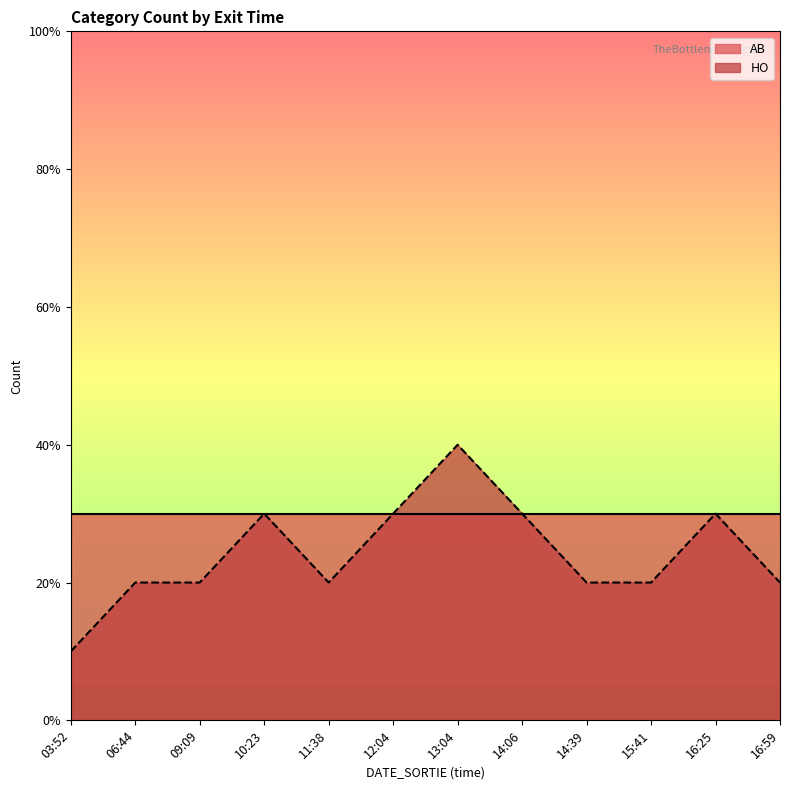

How many lines are shown in the chart?

1